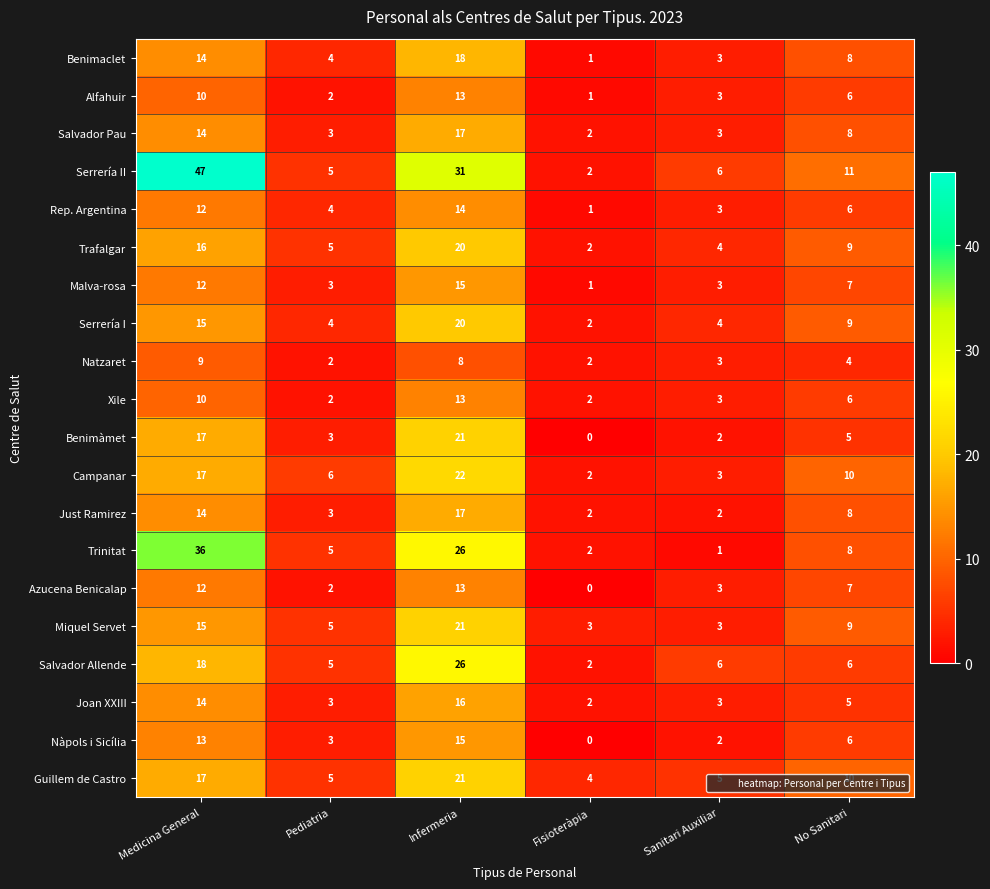

At which label is Azucena Benicalap closest to 6?

No Sanitari